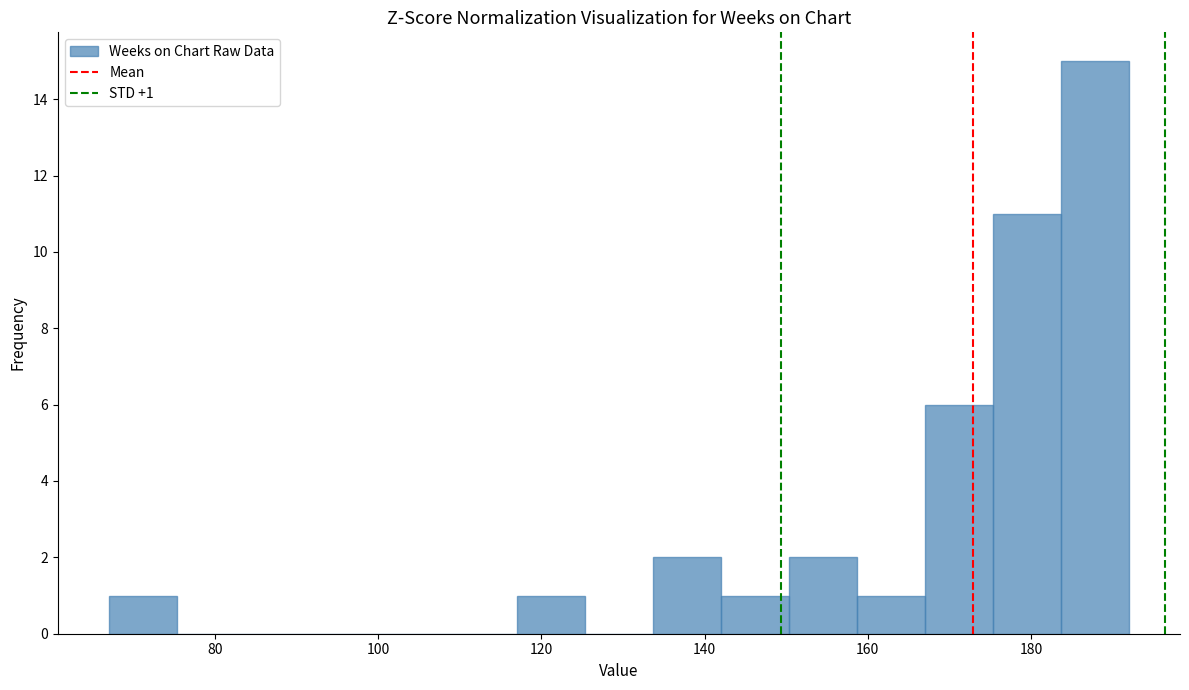

Over which range of the x-axis is the bar tallest?

184 to 192